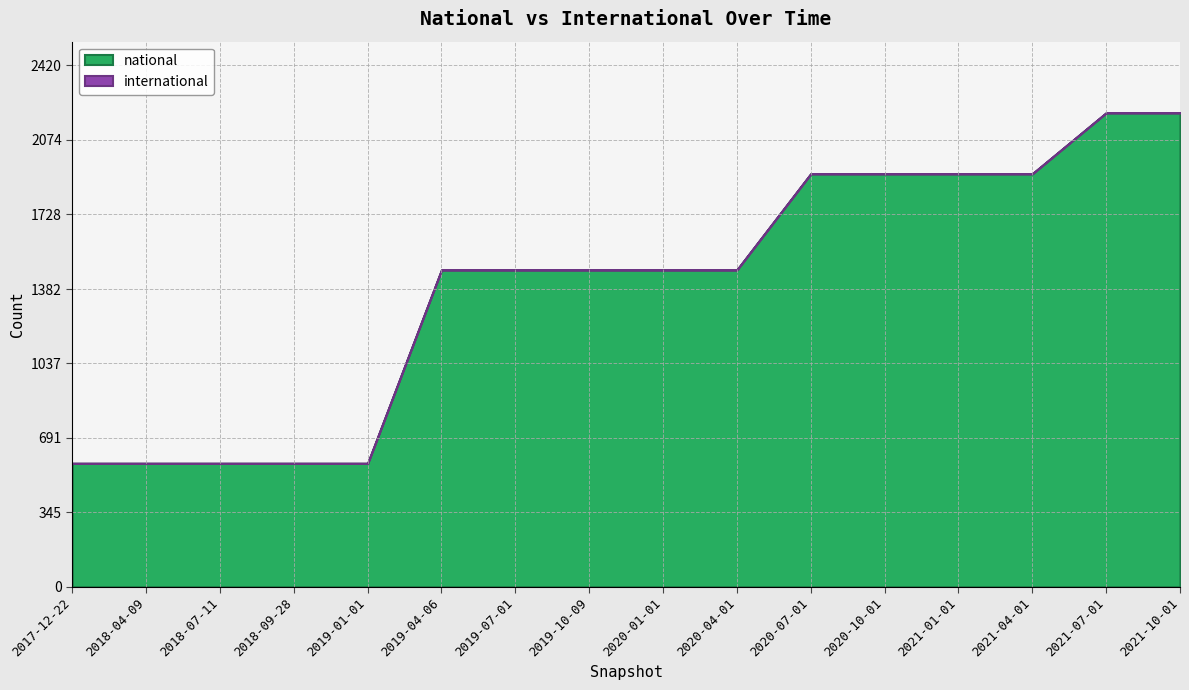

True or false: international and national intersect in this chart.

False